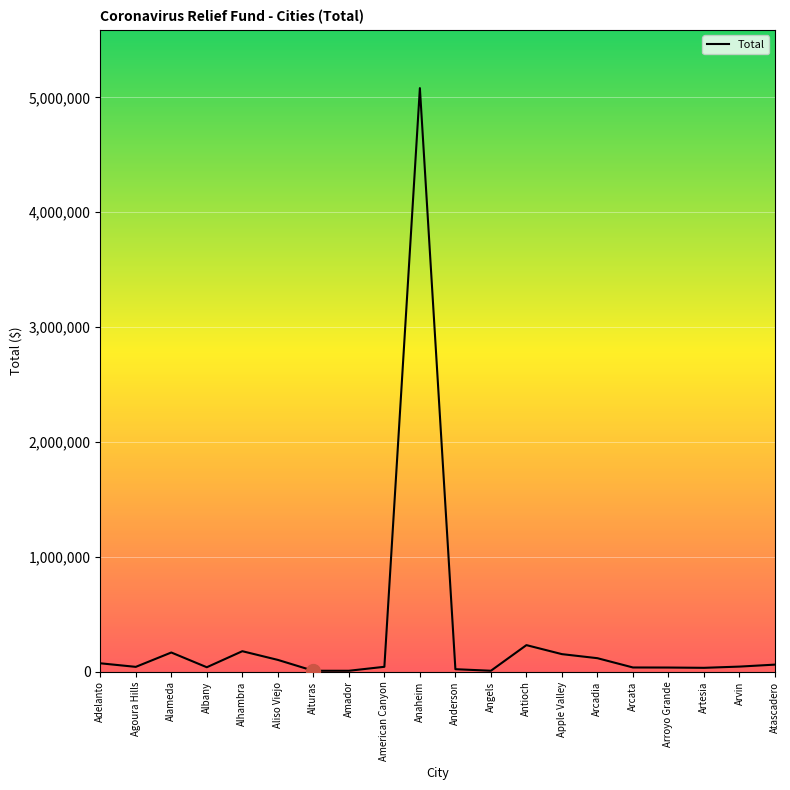

What is the change in value from Adelanto to Anaheim?

+5006630